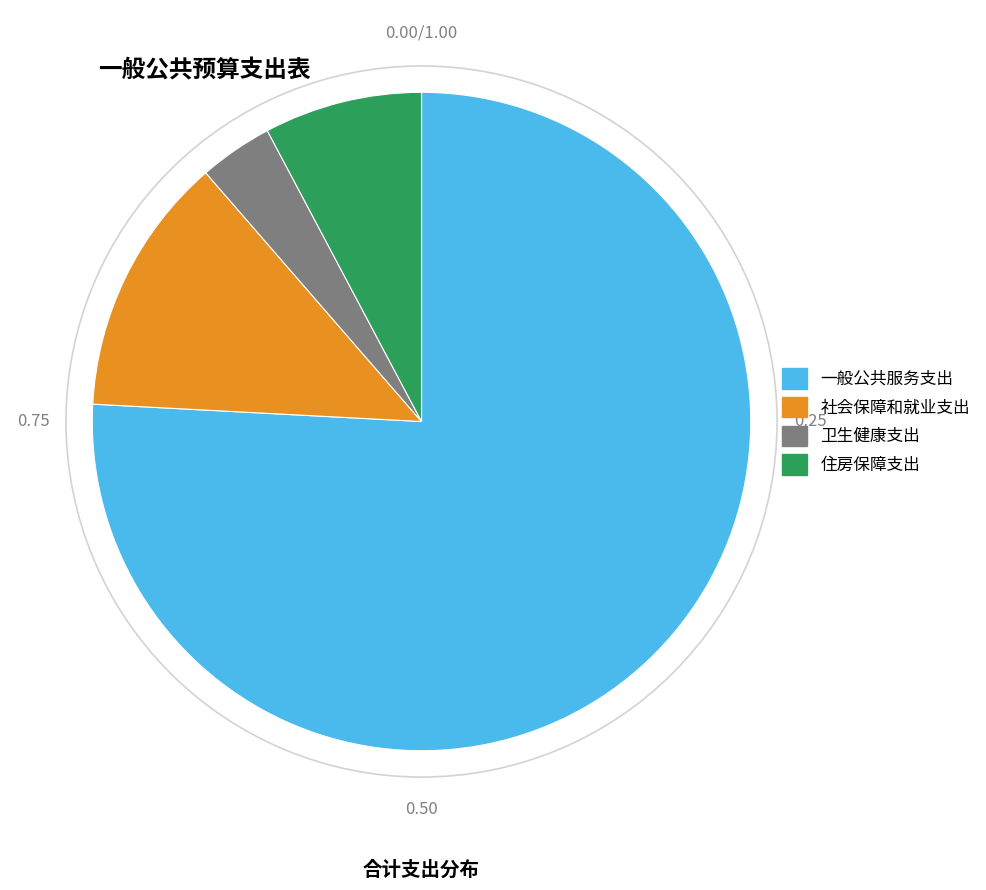

Is it true that 住房保障支出 is 8% of the pie?

True